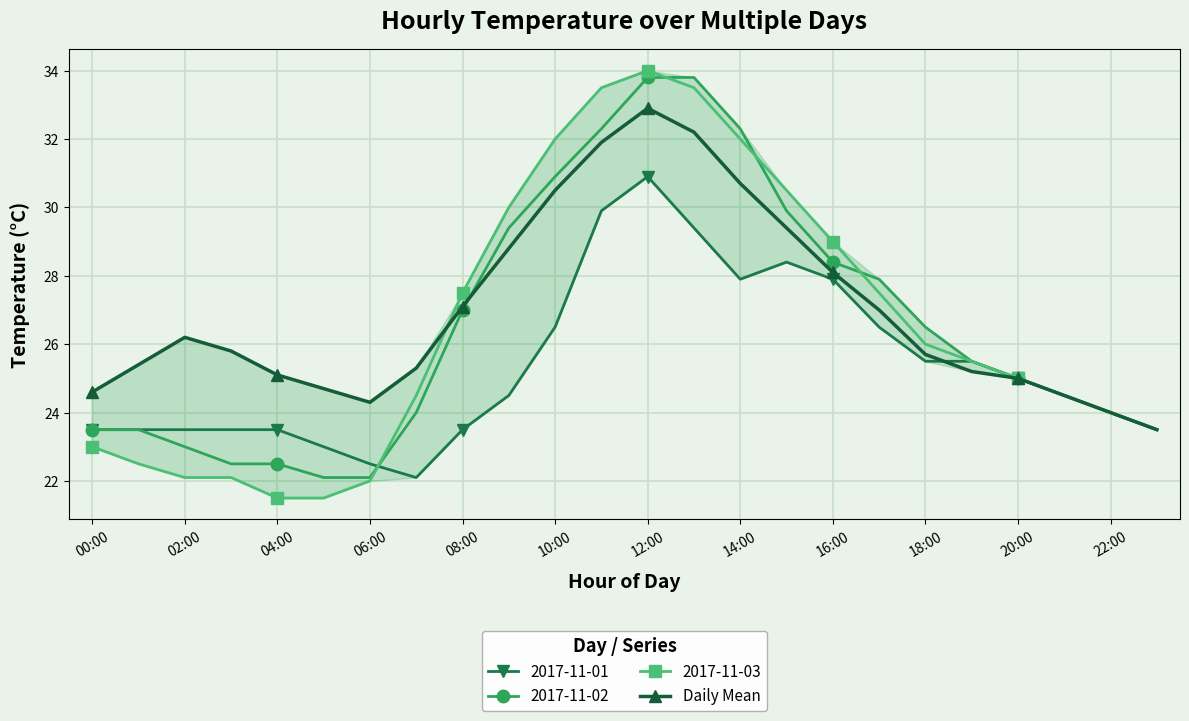

Which series has the largest range (max minus min)?

2017-11-03